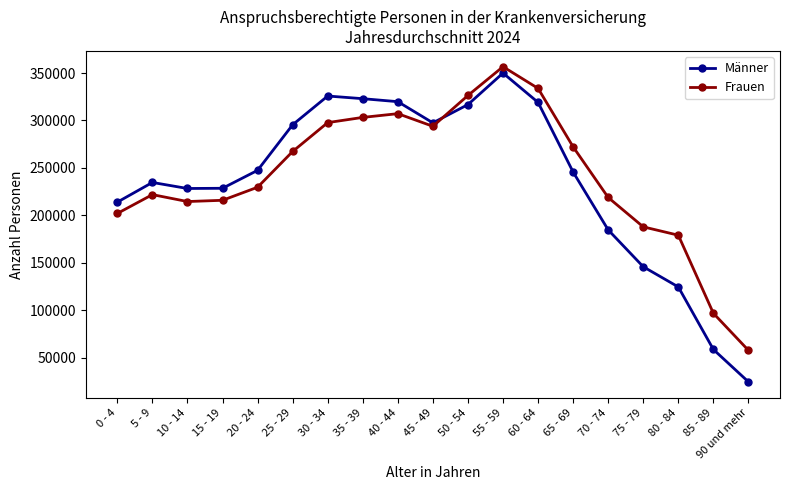

Is this an area chart (filled region under the line)?

No